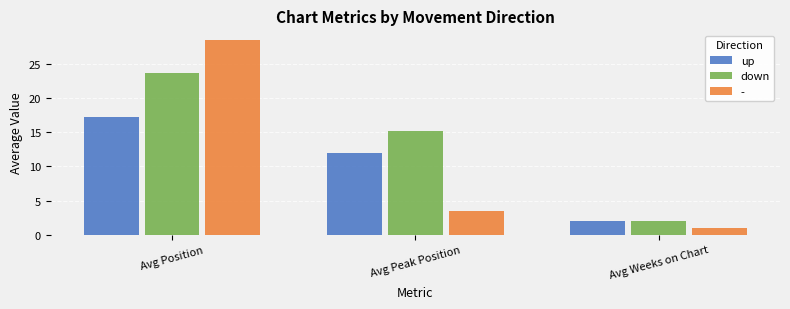

Rank the series by their average value, from highest to lowest.

down, -, up